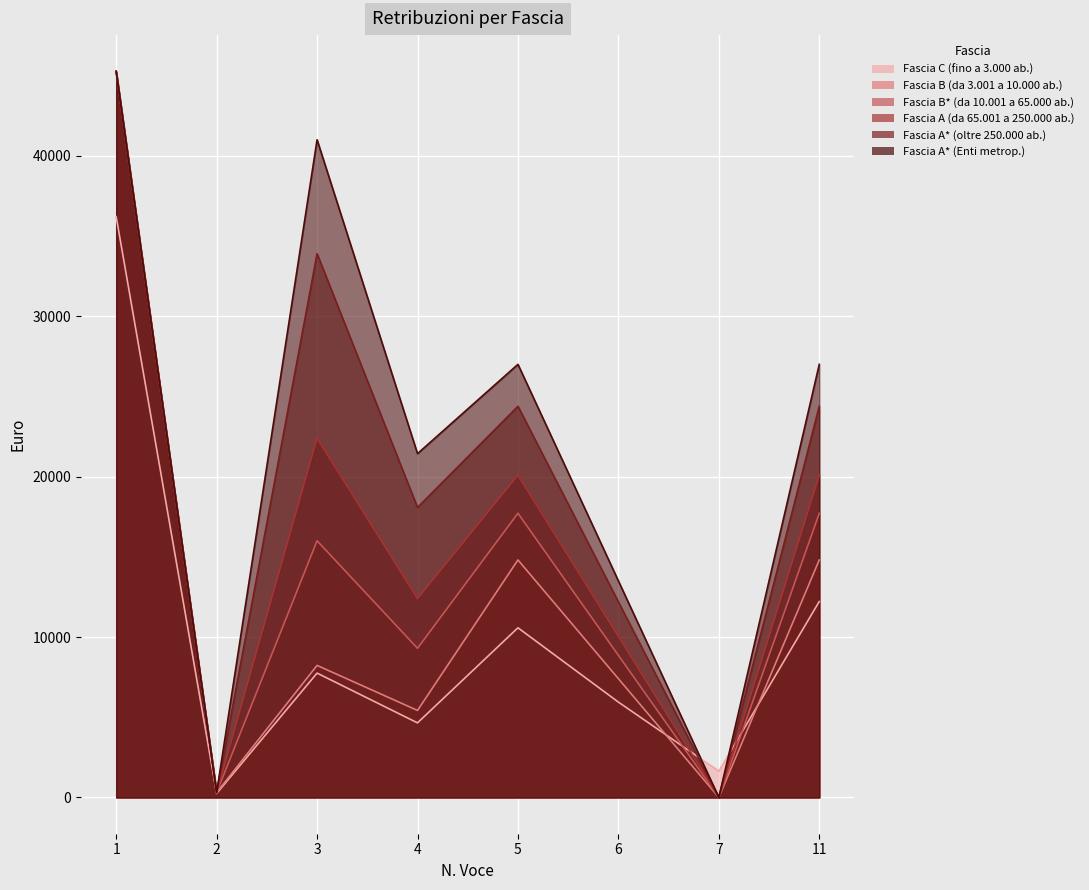

True or false: Fascia A (da 65.001 a 250.000 ab.) has a value of 20089.7 at 11.

True